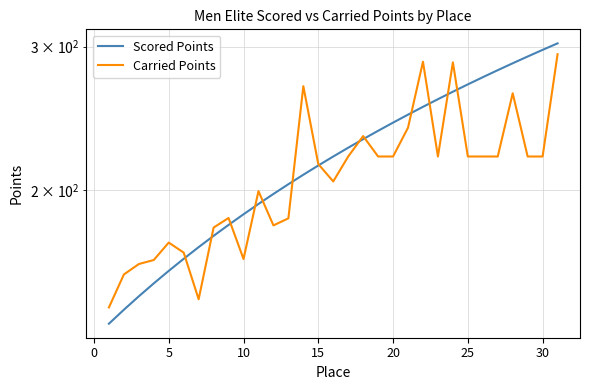

The value of Carried Points at 5 is 41.8. True or false?

False